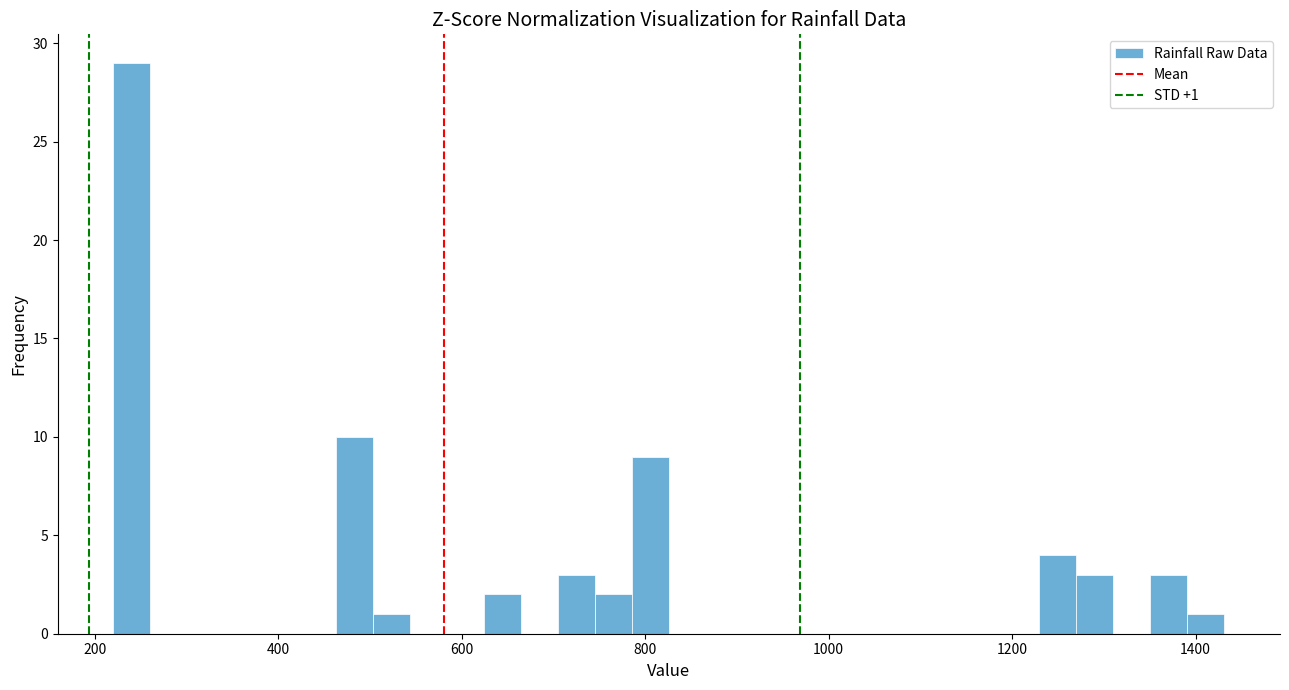

Around what value on the x-axis is the tallest bar? Give the approximate position of its centre, as read against the axis.

240